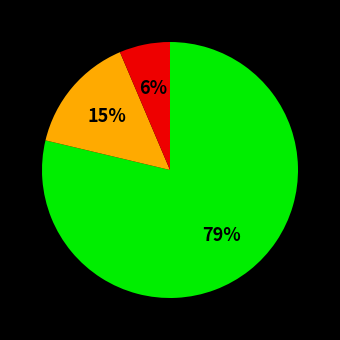

Count the number of slices in the pie.

3